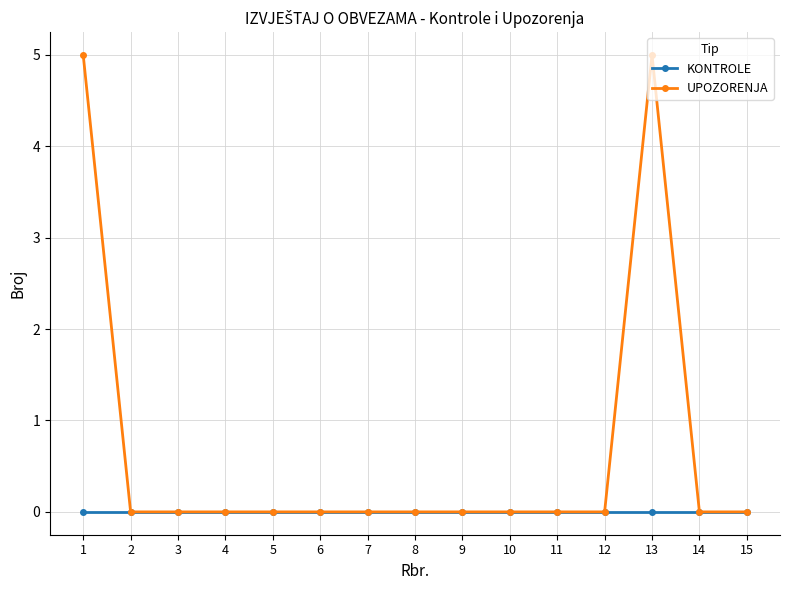

List the series in order of their overall mean, highest first.

UPOZORENJA, KONTROLE